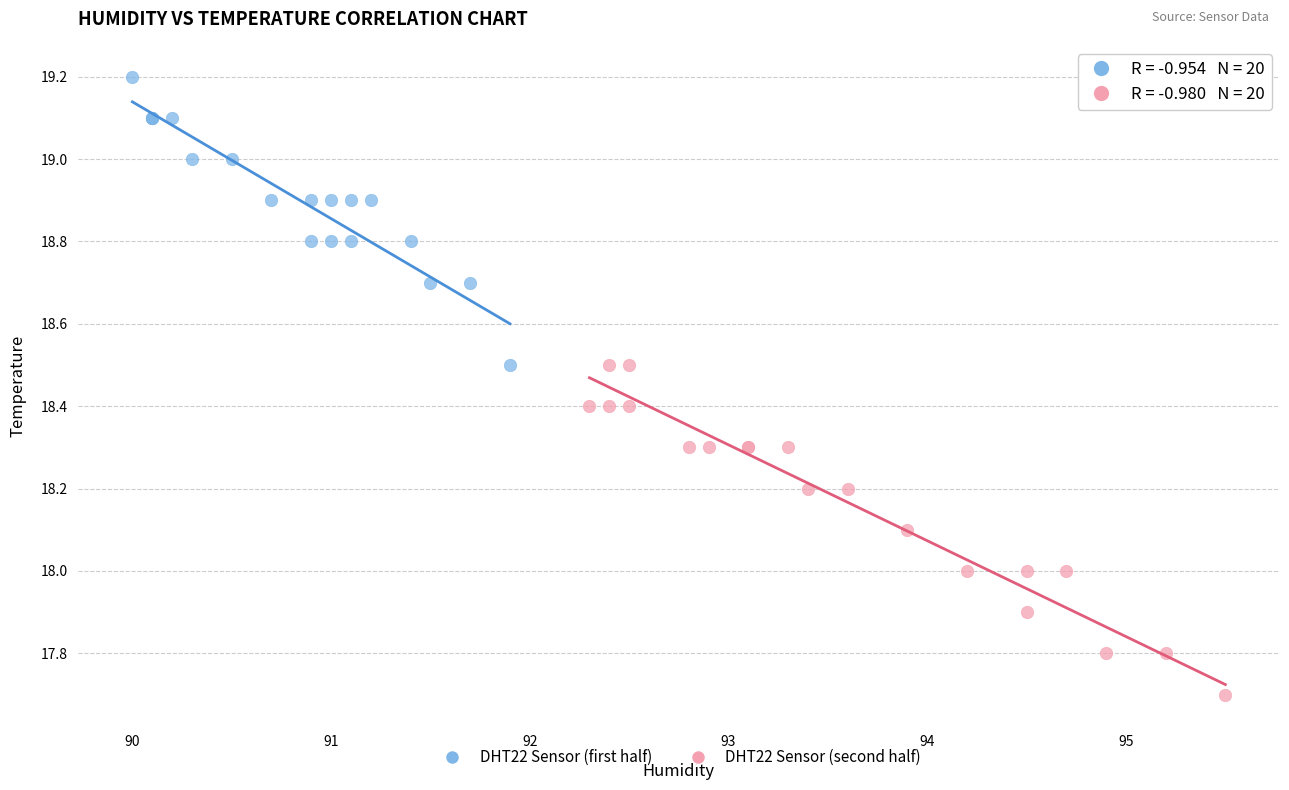

Which series reaches the maximum Y coordinate?

DHT22 Sensor (first half)